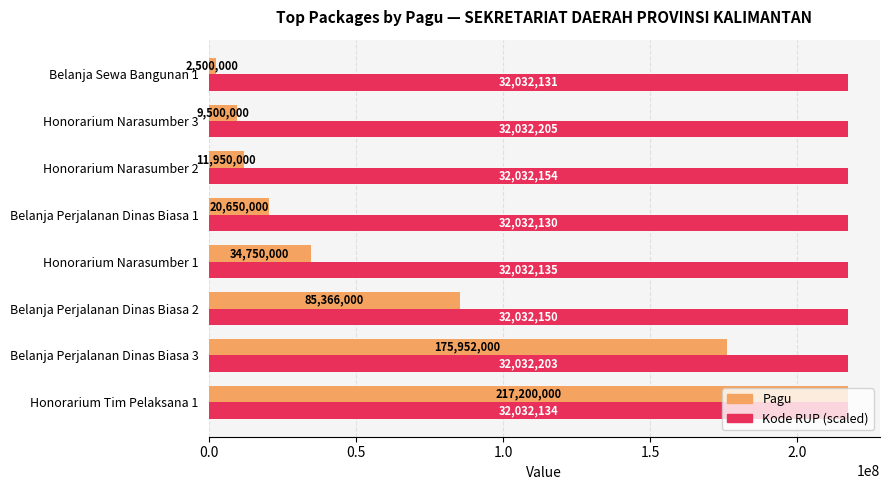

What is the sum of all Pagu values?

557868000.0